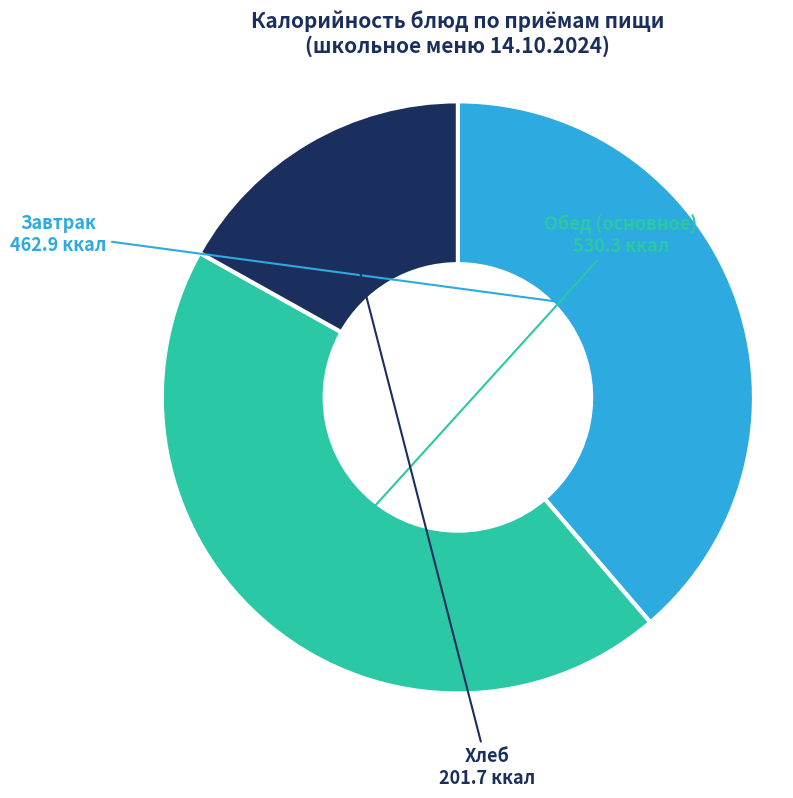

Is there any slice that represents more than half of the pie?

No